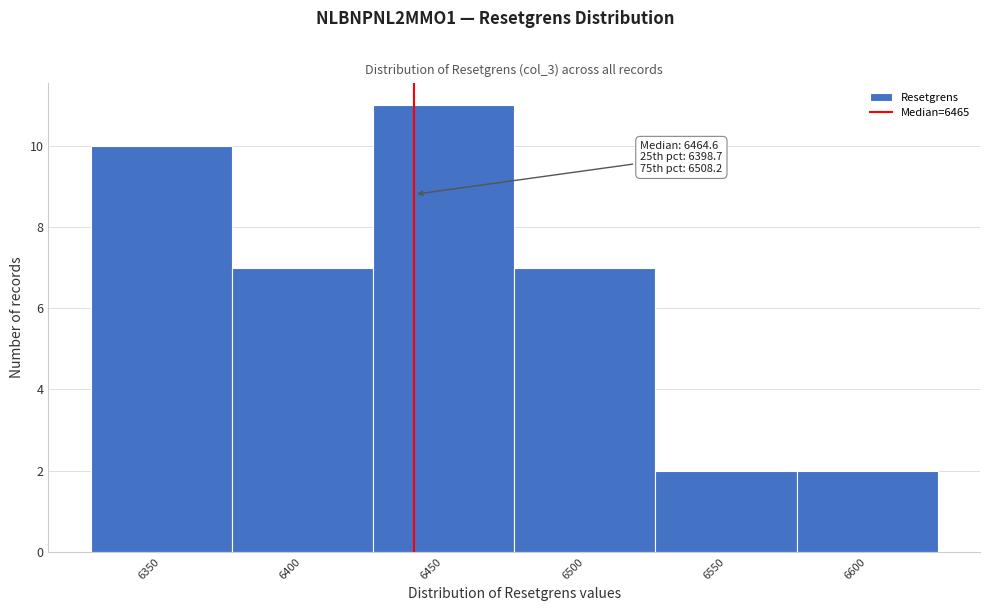

Reading right to left, transcribe all the data shown in this chart.

6600=2	6550=2	6500=7	6450=11	6400=7	6350=10